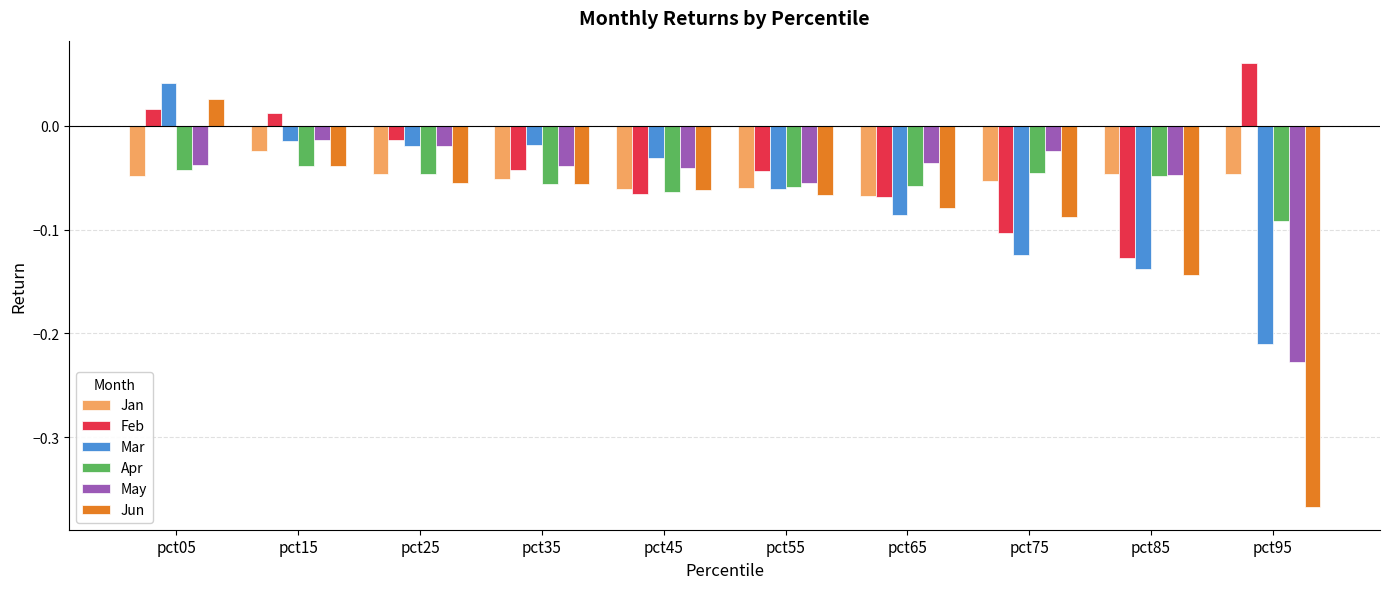

At which category is the sum across all series the highest?

pct05